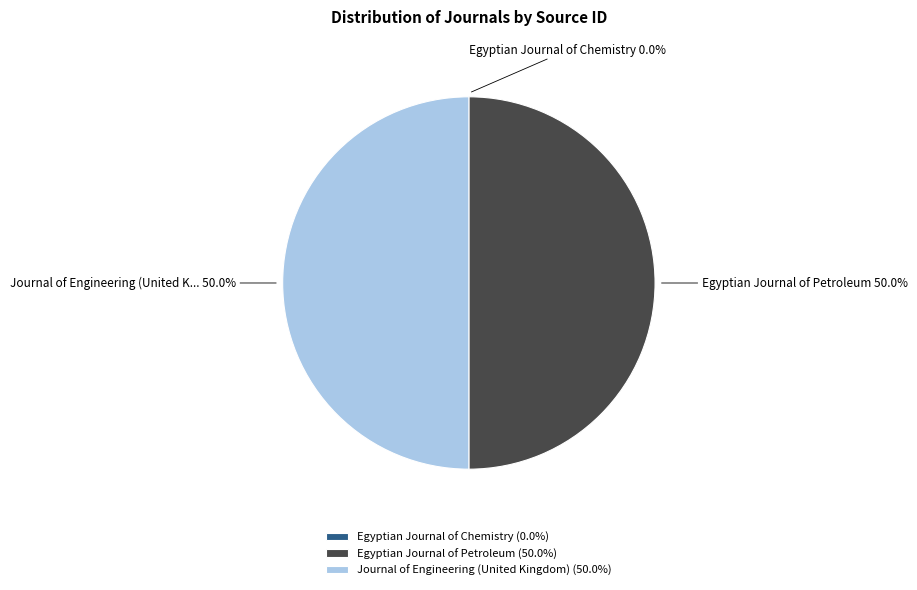

How much of the chart is everything except Journal of Engineering (United Kingdom) (50.0%)?

50.0%